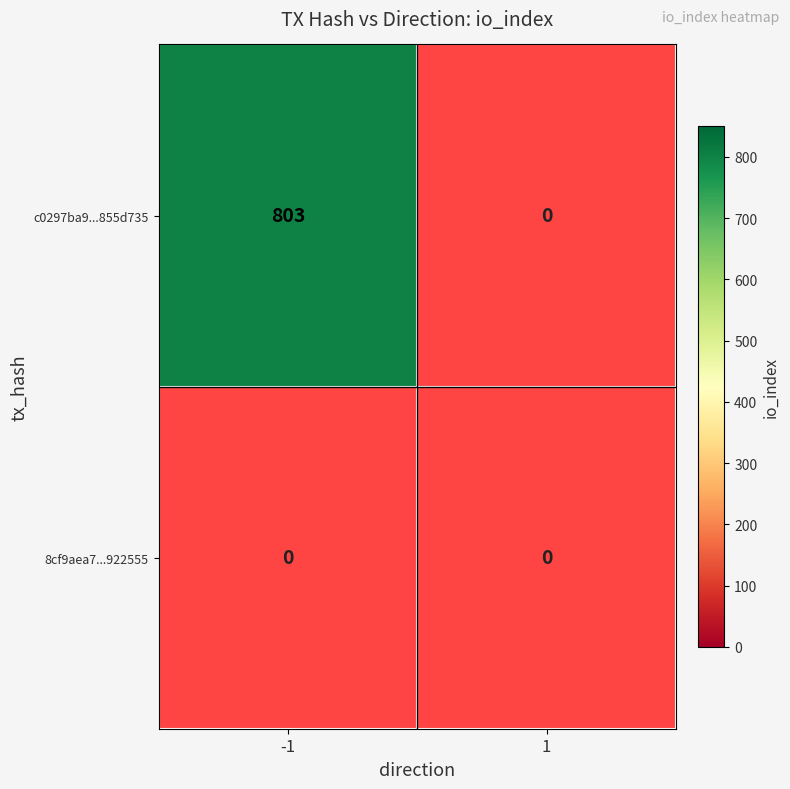

At how many categories does at least one series exceed 354?

1